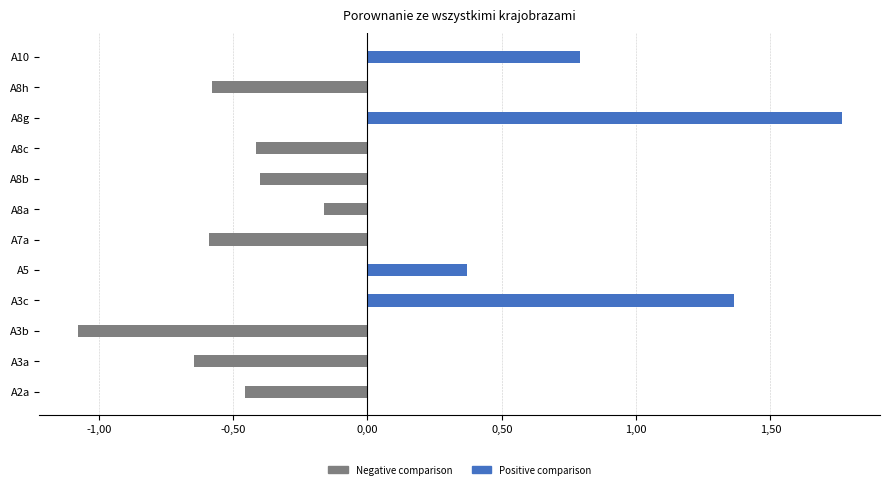

How many Positive comparison values are between 0 and 1?

10